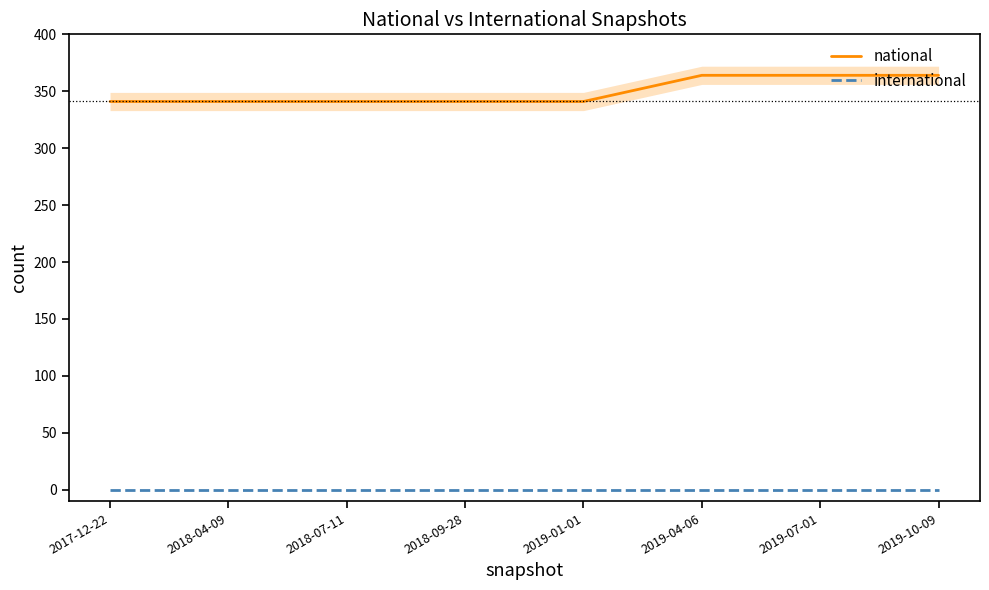

At how many categories does at least one series exceed 222?

8